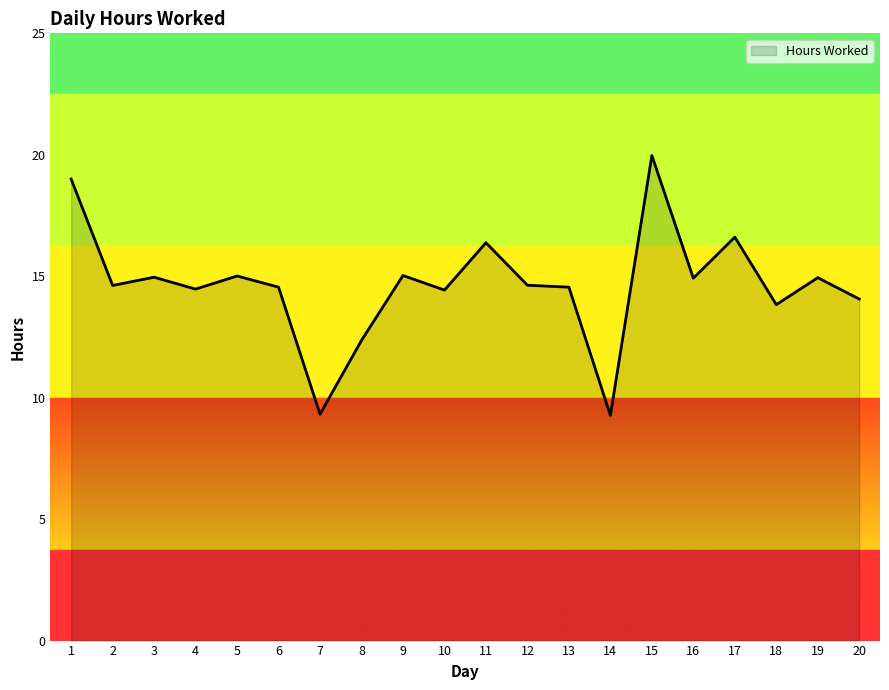

True or false: the data shows 15.0 at 3.

True